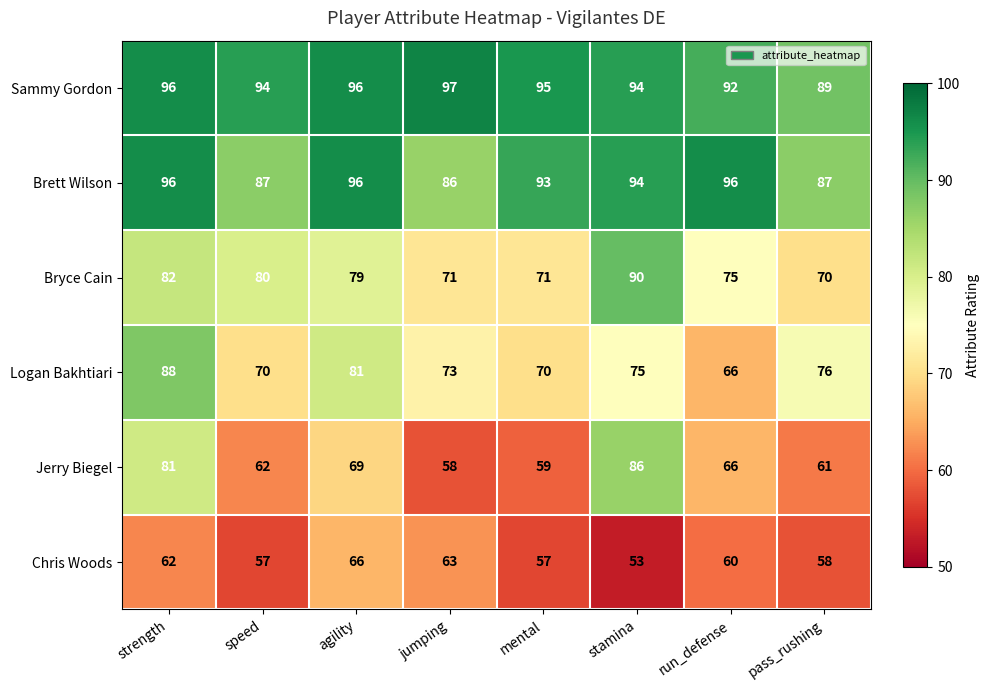

How many data points does each series have?

8